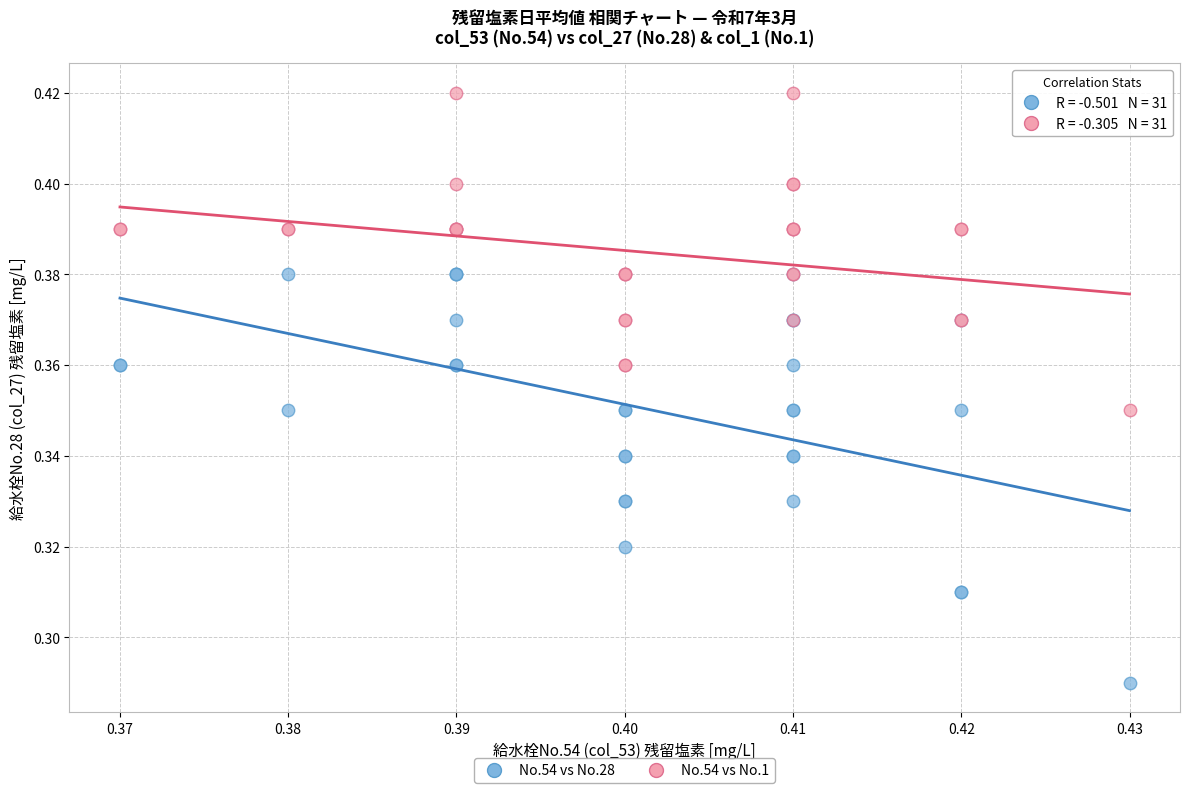

Which series reaches the maximum Y coordinate?

No.54 vs No.1